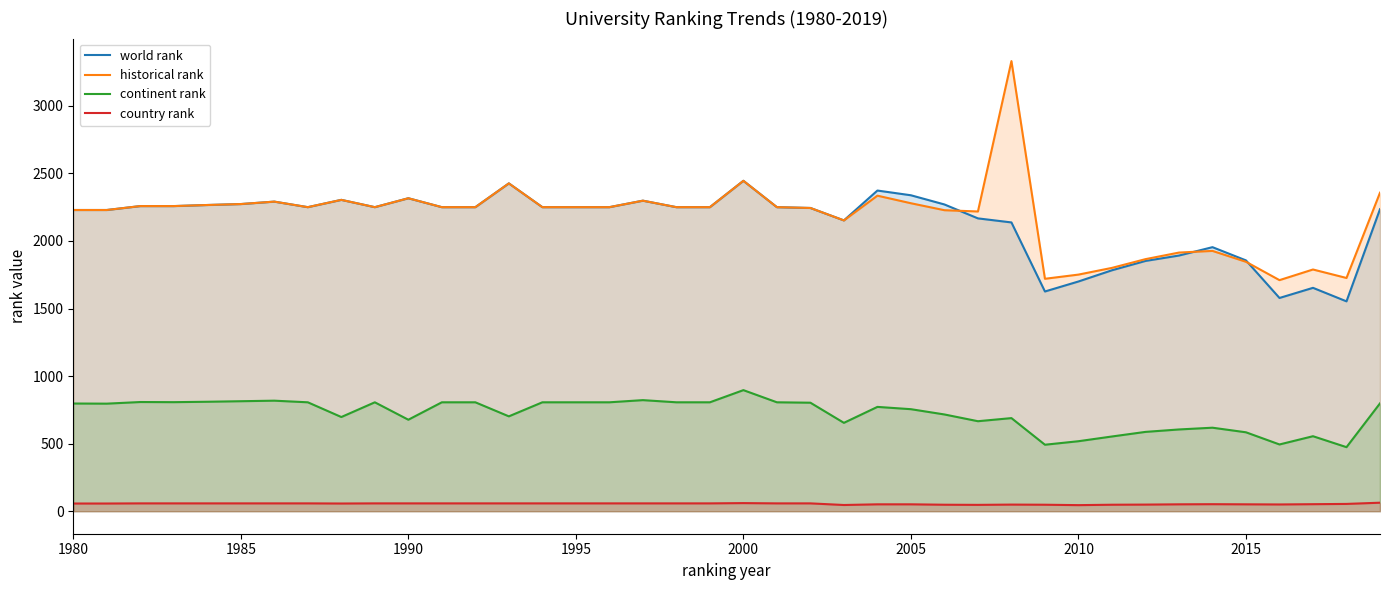

Does the chart have visible grid lines?

No